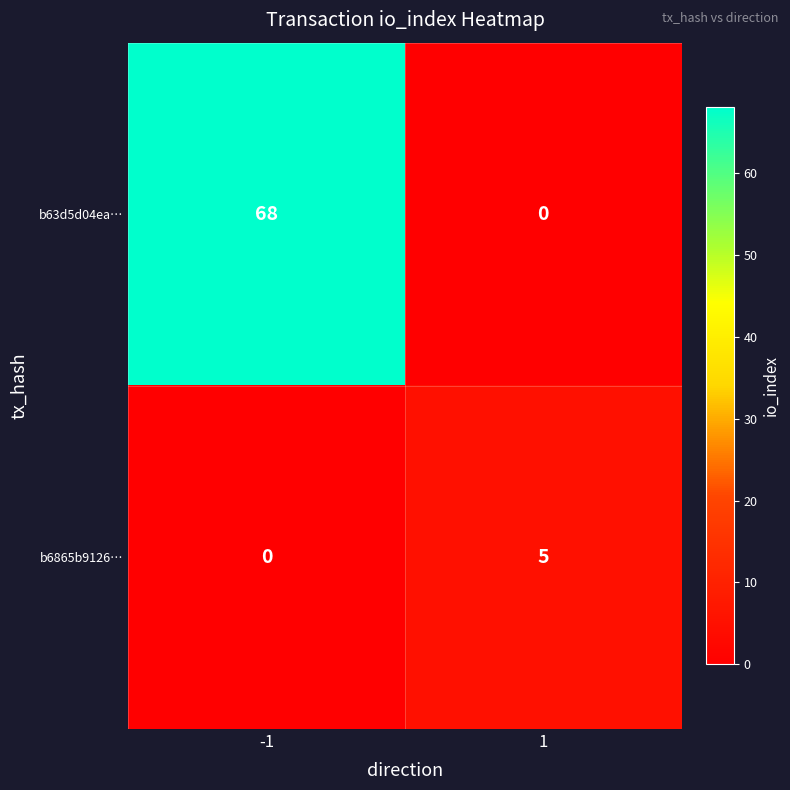

Rank the series by their average value, from highest to lowest.

b63d5d04ea…, b6865b9126…